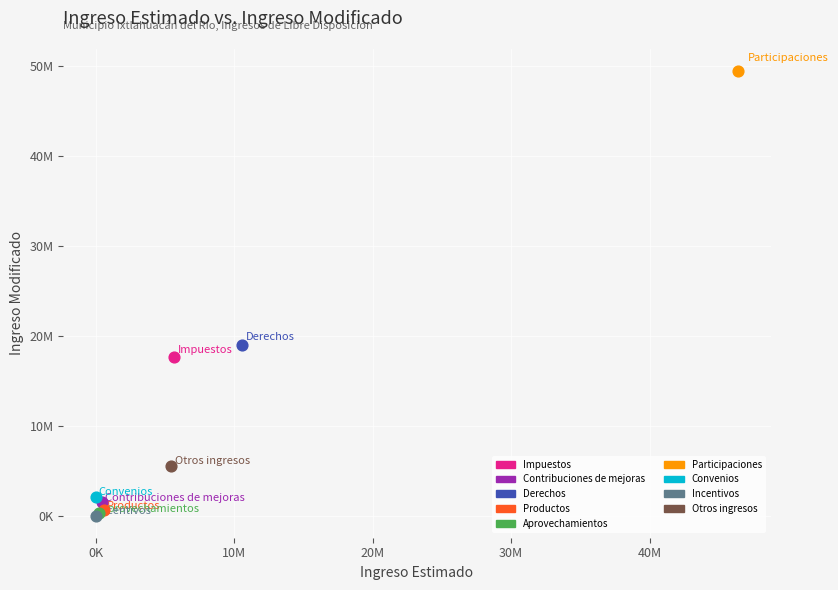

Which series contains the highest Y value?

Participaciones